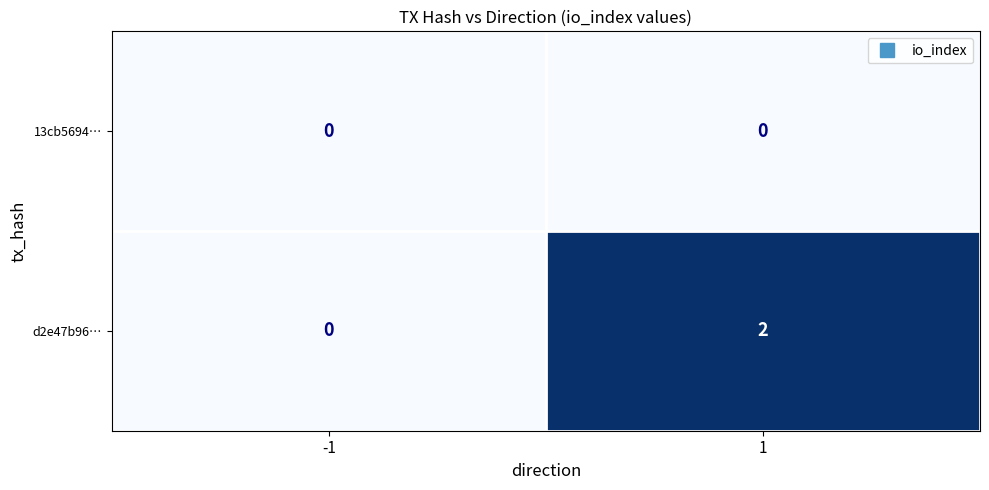

At which category is the sum across all series the highest?

1